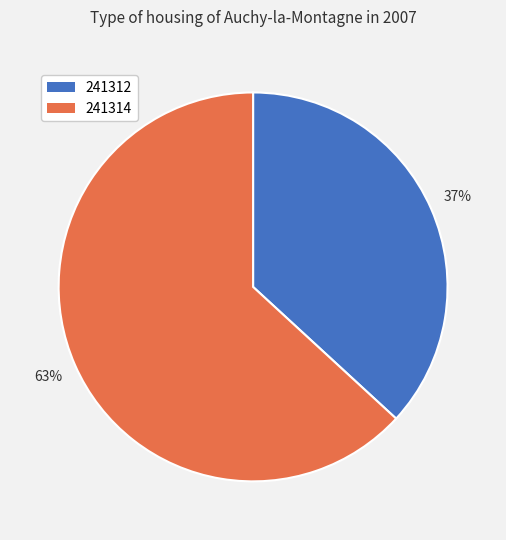

To the nearest percent, what is the difference between the 241312 and 241314 slice percentages?

26%